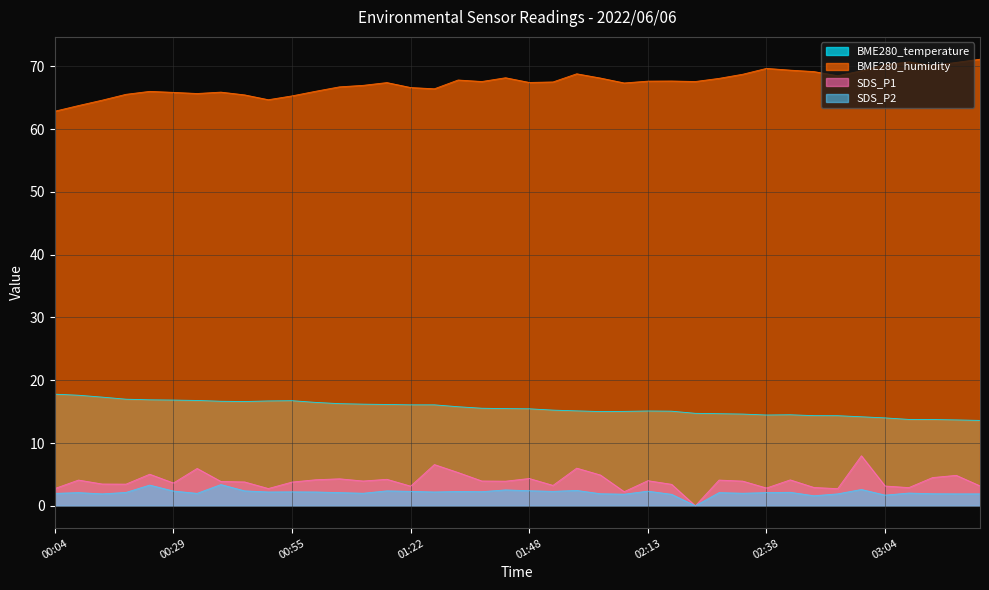

What is the approximate value of SDS_P1 at 02:28?

4.1